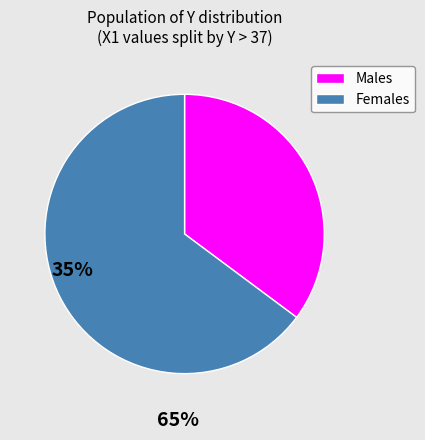

Does any single category account for the majority?

Yes